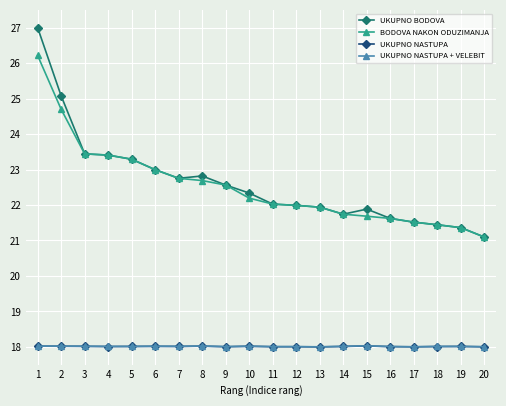

Reading right to left, list all the values displayed in this chart.

UKUPNO BODOVA: 21.1	21.4	21.4	21.5	21.6	21.9	21.7	21.9	22.0	22.0	22.3	22.6	22.8	22.8	23.0	23.3	23.4	23.4	25.1	27.0
BODOVA NAKON ODUZIMANJA: 21.1	21.4	21.4	21.5	21.6	21.7	21.7	21.9	22.0	22.0	22.2	22.6	22.7	22.8	23.0	23.3	23.4	23.4	24.7	26.2
UKUPNO NASTUPA: 18.0	18.0	18.0	18.0	18.0	18.0	18.0	18.0	18.0	18.0	18.0	18.0	18.0	18.0	18.0	18.0	18.0	18.0	18.0	18.0
UKUPNO NASTUPA + VELEBIT: 18.0	18.0	18.0	18.0	18.0	18.0	18.0	18.0	18.0	18.0	18.0	18.0	18.0	18.0	18.0	18.0	18.0	18.0	18.0	18.0